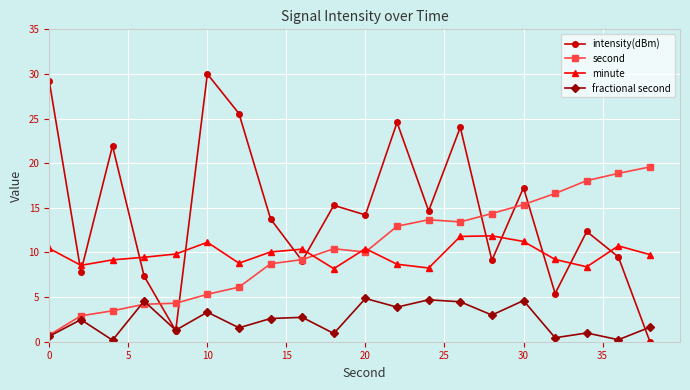

Rank the series by their maximum value, from lowest to highest.

fractional second, minute, second, intensity(dBm)